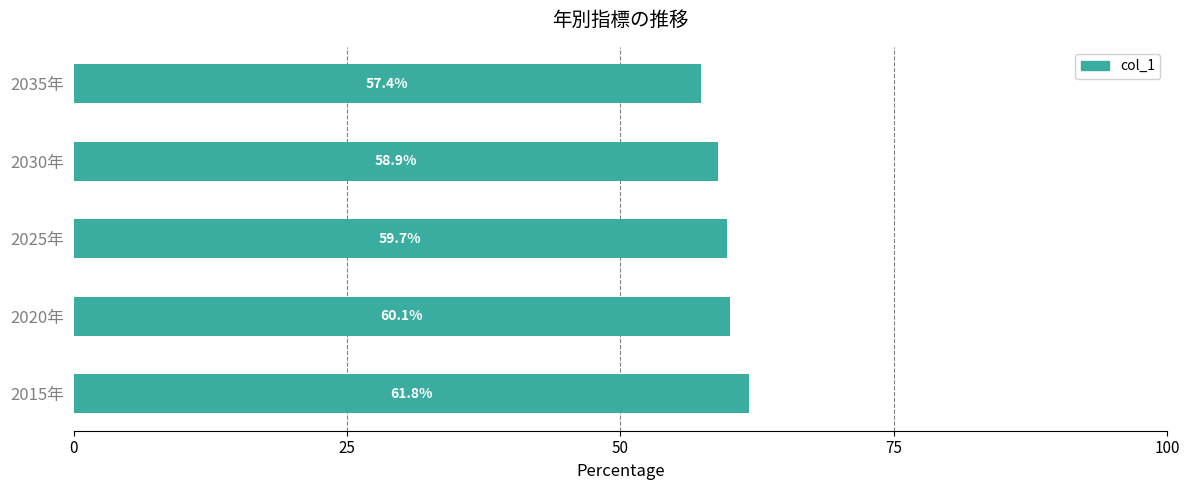

Read the value at 2020年.

60.1